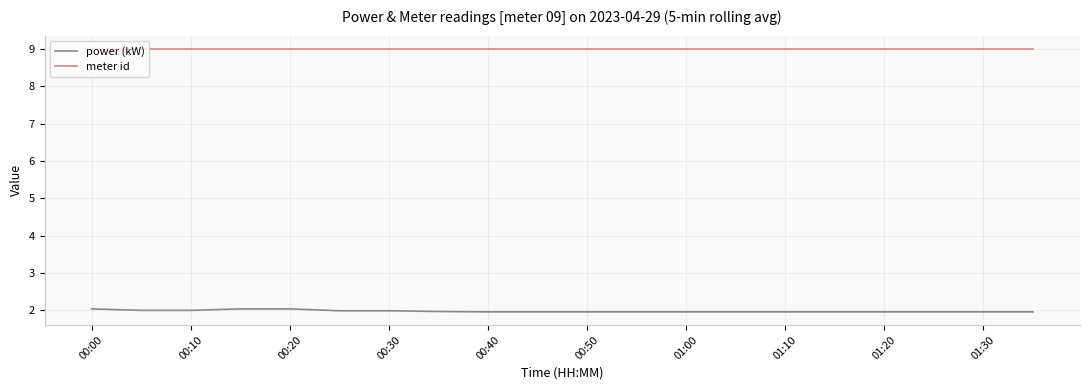

True or false: power (kW) and meter id intersect in this chart.

False